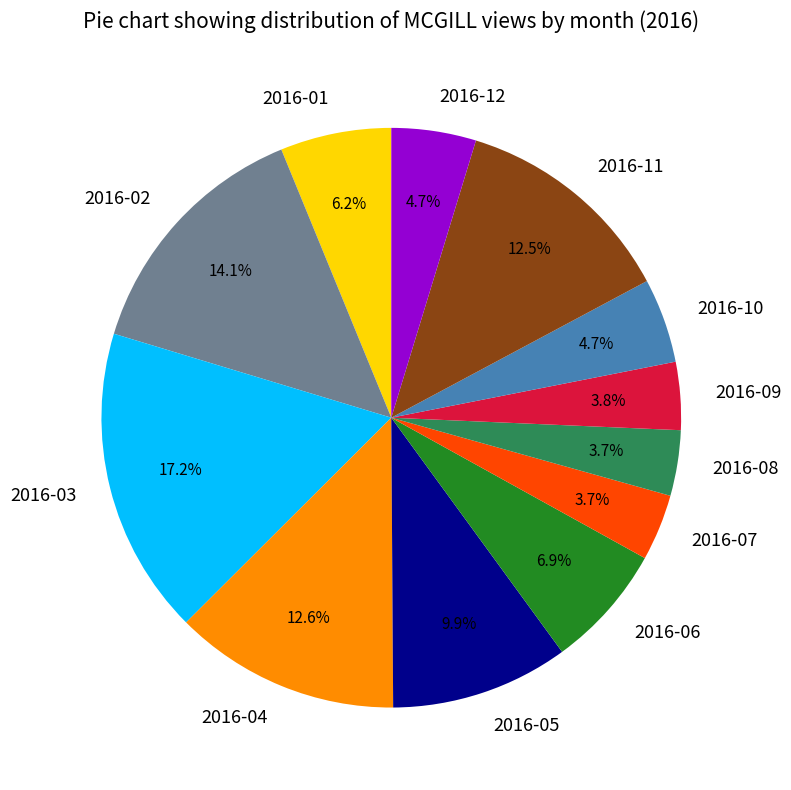

Approximately how many times larger is the value at 2016-08 compared to 2016-05?

0.4